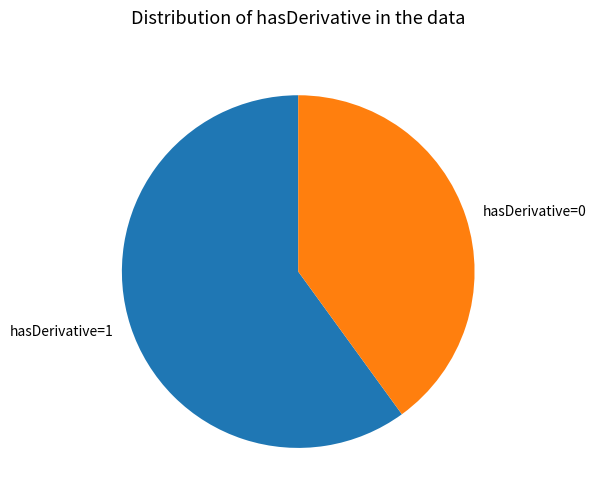

The hasDerivative=0 slice represents 28% of the pie. True or false?

False